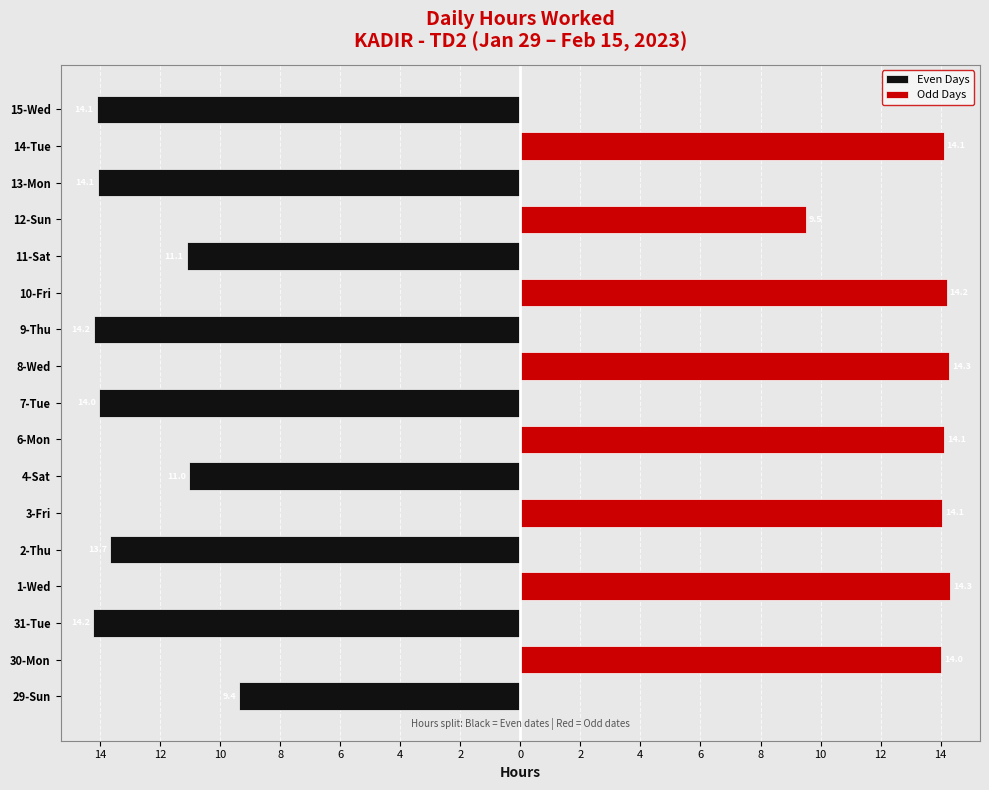

What is the value of the Even Days bar at the 17th from the left?

-14.1